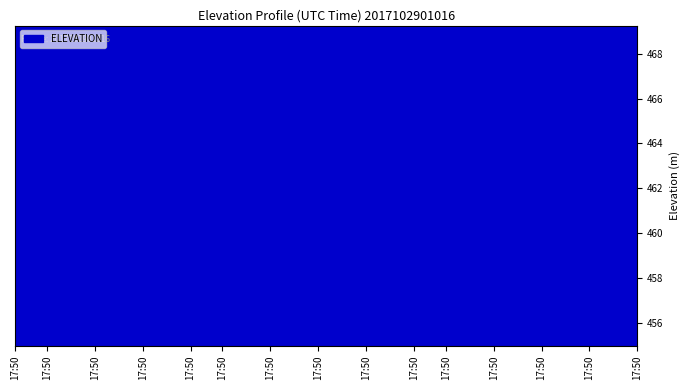

What is the greatest value displayed?

469.3